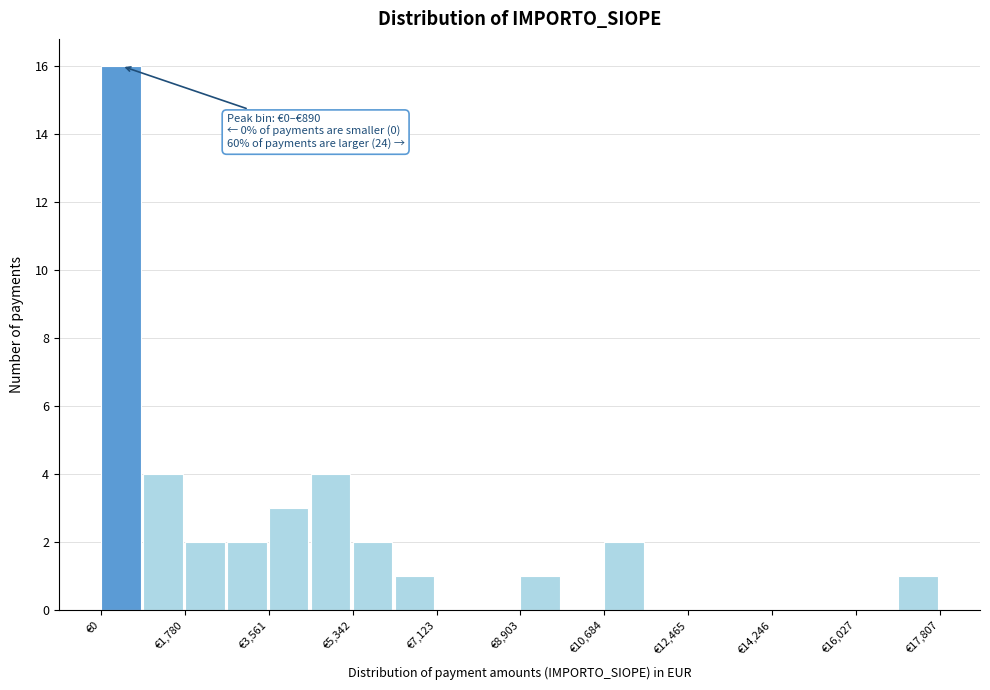

Over which range of the x-axis is the bar tallest?

0 to 800